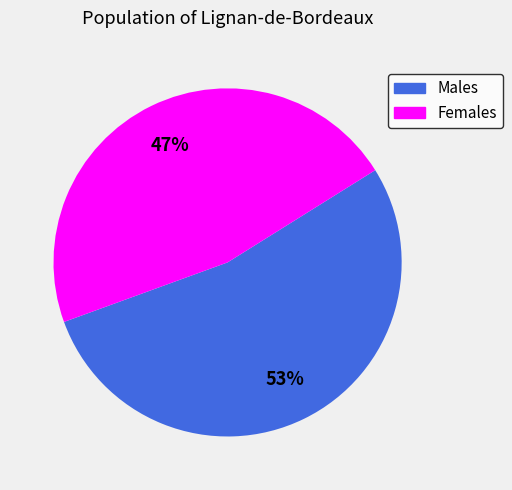

What percentage is the Males slice, to the nearest percent?

53%